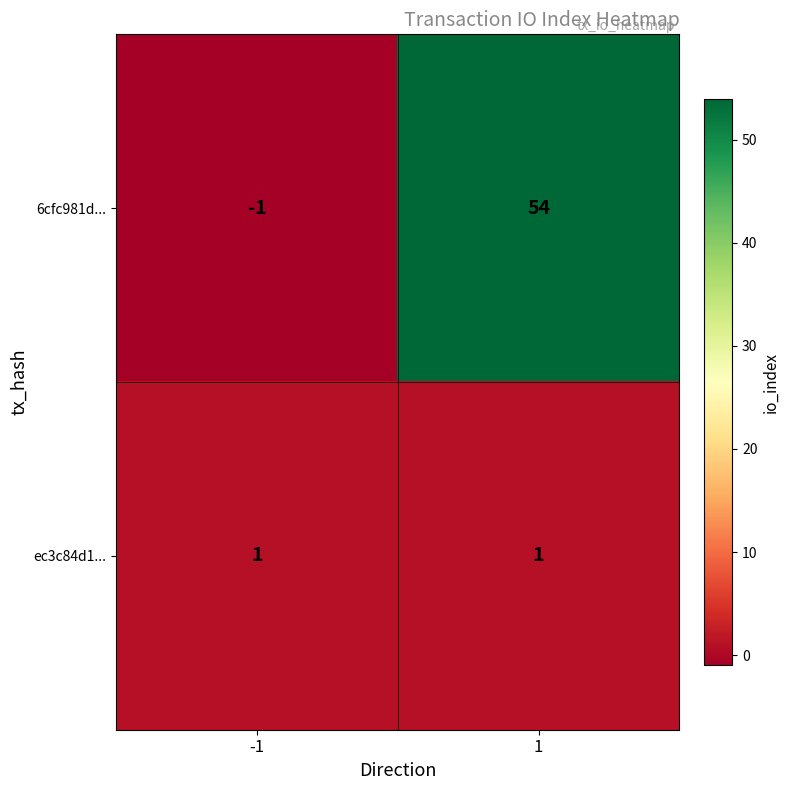

Reading left to right, extract all data points from this chart.

6cfc981d...: -1=-1	1=54
ec3c84d1...: -1=1	1=1